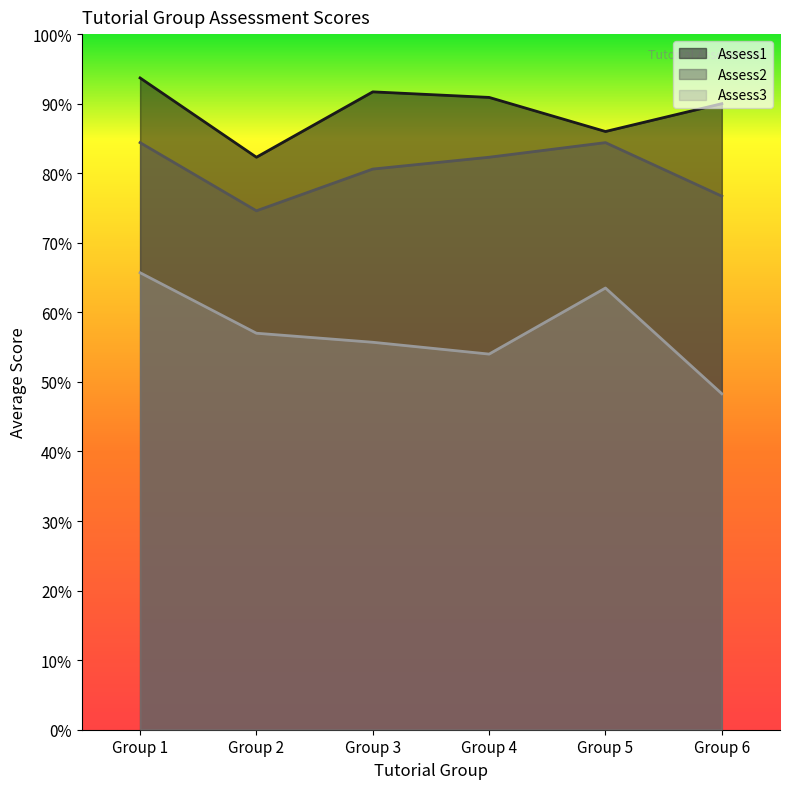

At which category does Assess1 reach its first local valley?

Group 2